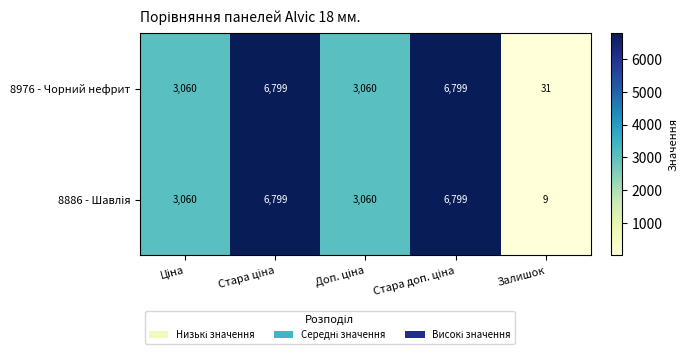

What is the sum of all 8976 - Чорний нефрит values?

19749